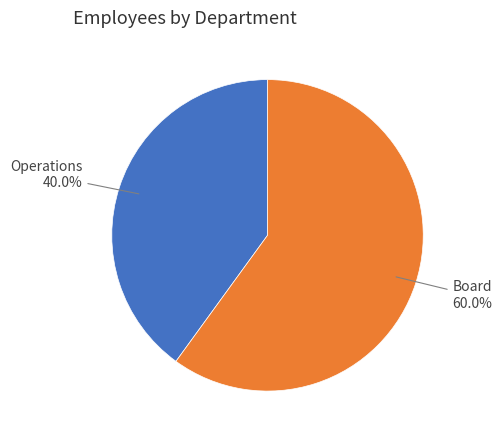

Is there a majority slice in this chart?

Yes